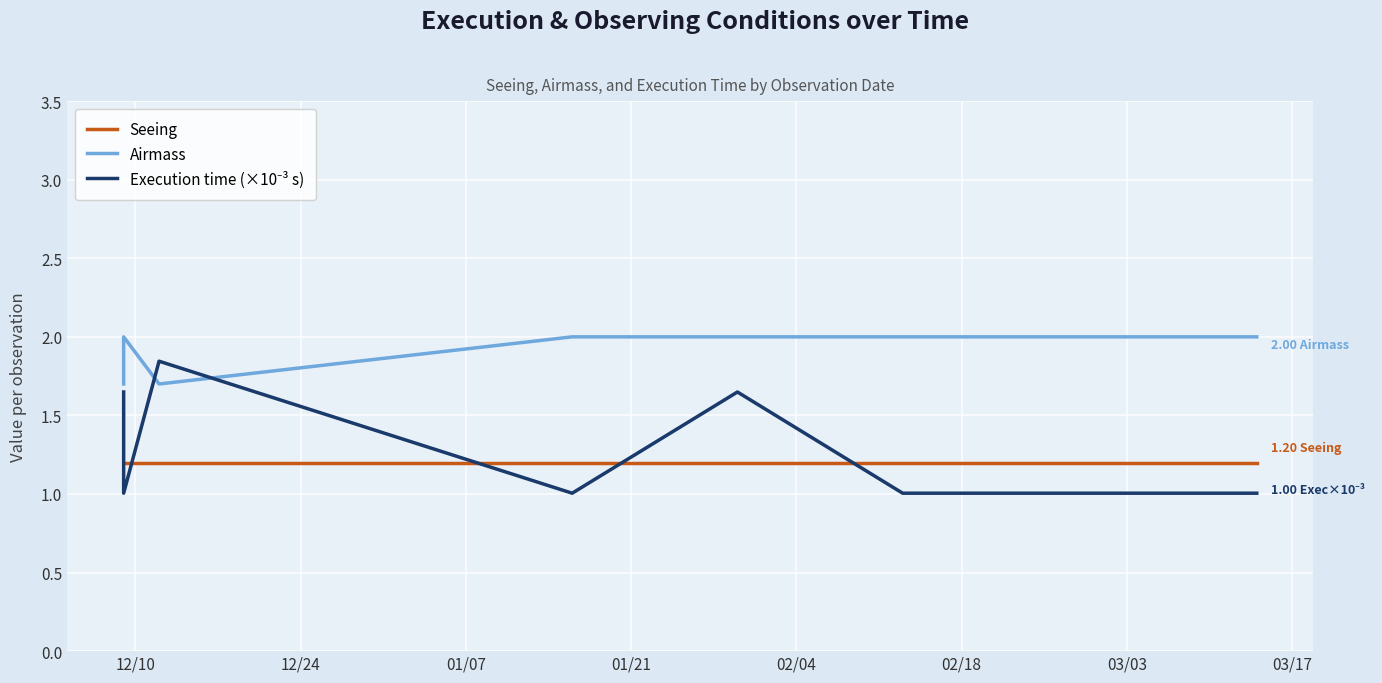

Is it true that Seeing equals 0.4 at 10?

False